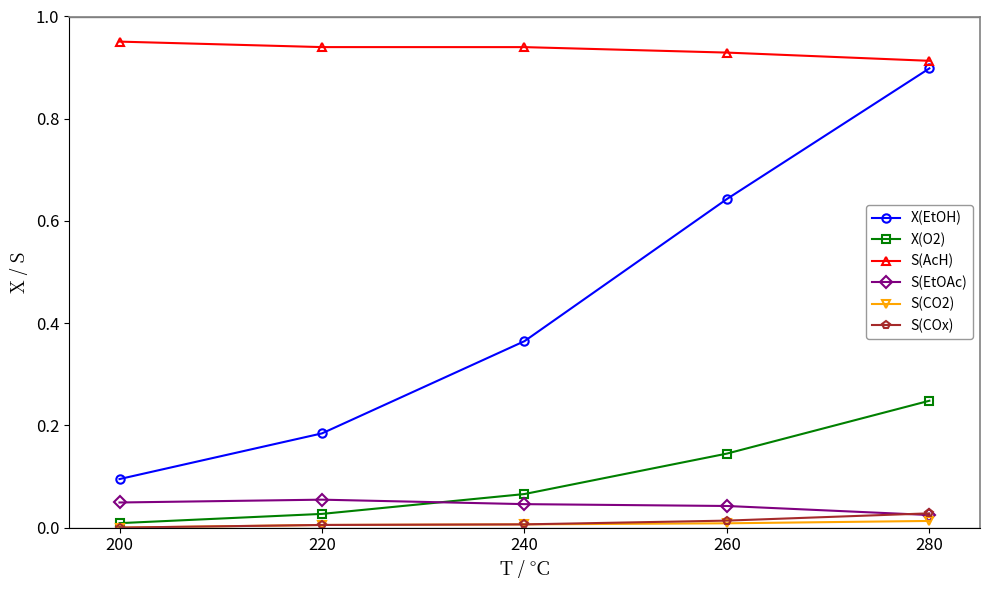

Which series has the largest range (max minus min)?

X(EtOH)